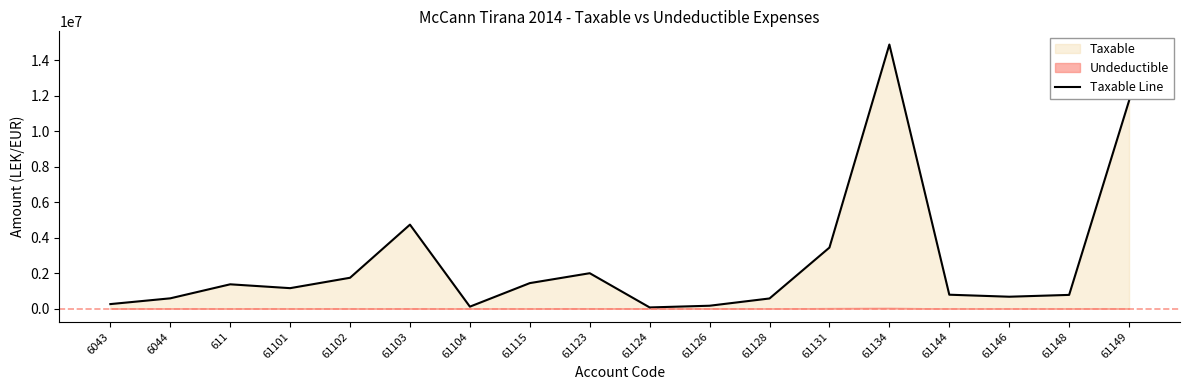

How many values are below 1149043?

9